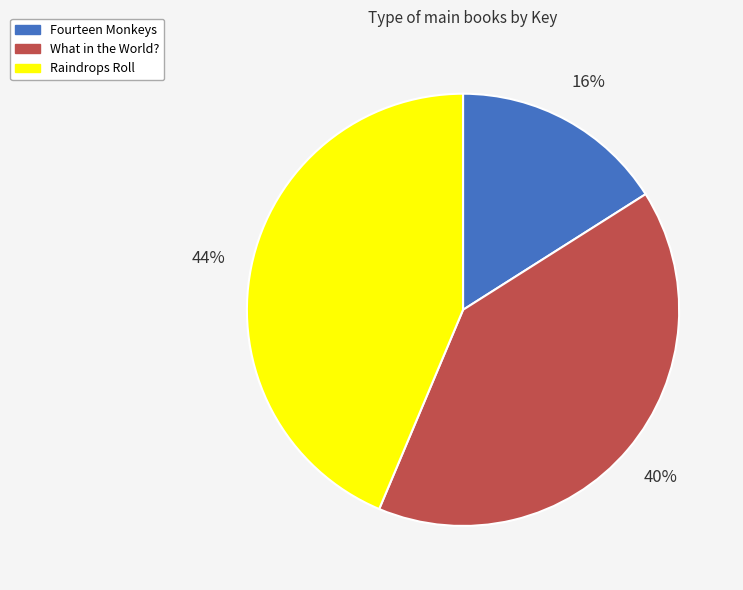

Is there a majority slice in this chart?

No